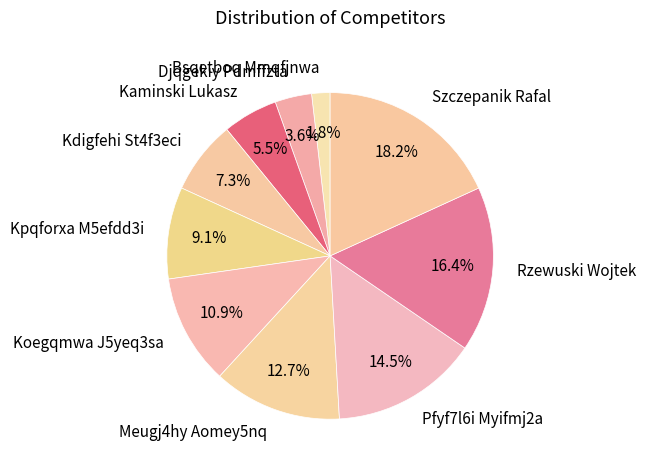

Count the number of slices in the pie.

10